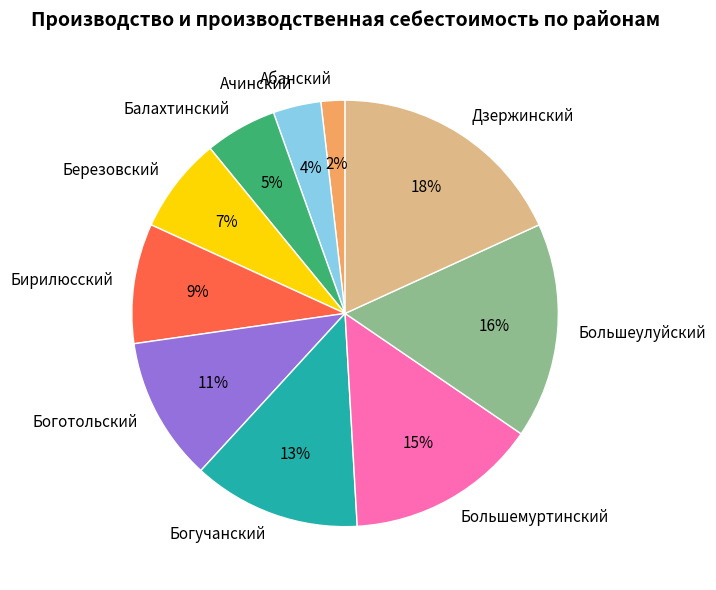

To the nearest percent, what portion does Боготольский represent?

11%